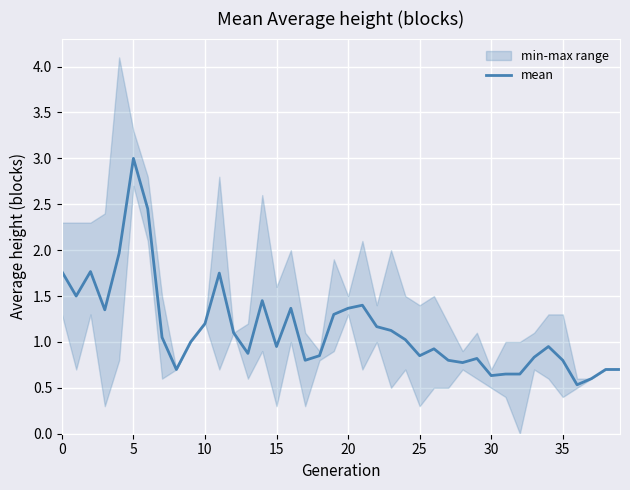

What is the value of the 4th point from the left?

1.3